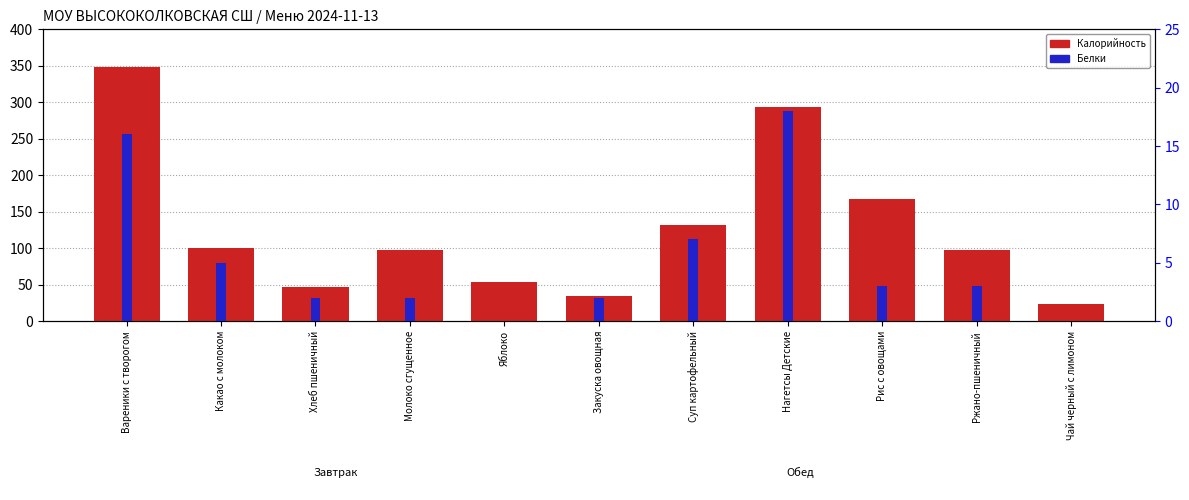

Where is Калорийность nearest to the value 186?

Рис с овощами